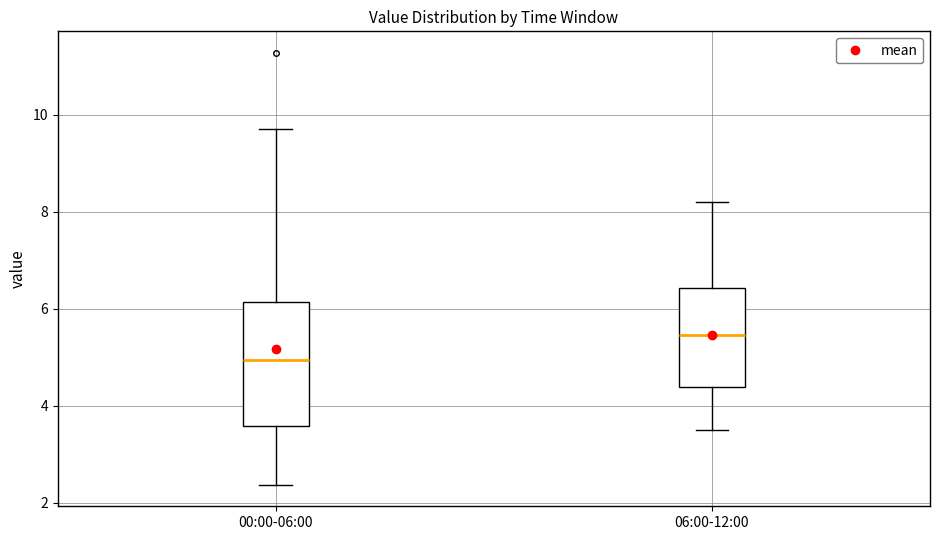

Reading left to right, transcribe this box plot: for each box, give where its median line is, the range the box spans, and where its two whiskers end, as read against the y-axis. The values are not printed on the chart, so give them approximately, as read against the axis.

00:00-06:00: median 5.0, box 3.6 to 6.2, whiskers 2.4 to 9.8
06:00-12:00: median 5.4, box 4.4 to 6.4, whiskers 3.6 to 8.2